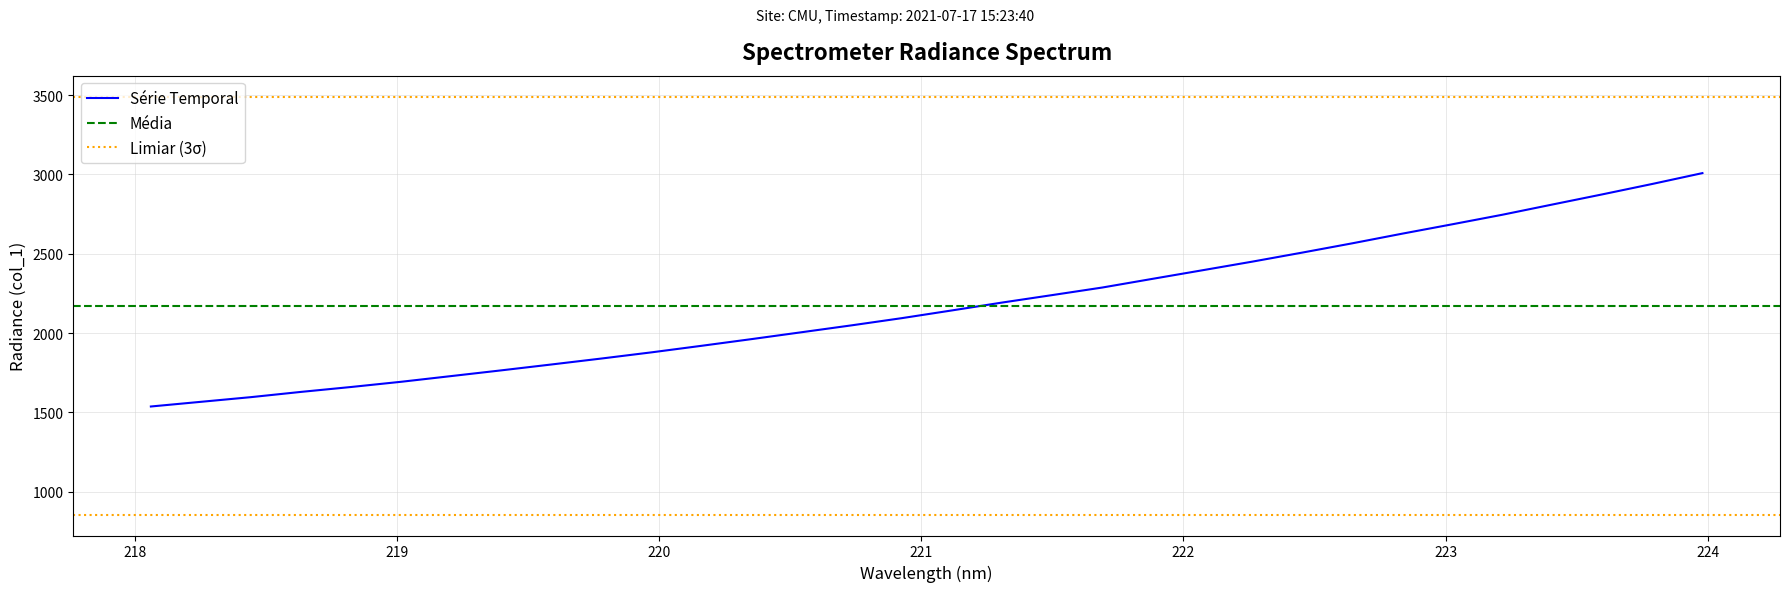

Is it true that the value at 218.2508 is 1566.9?

True